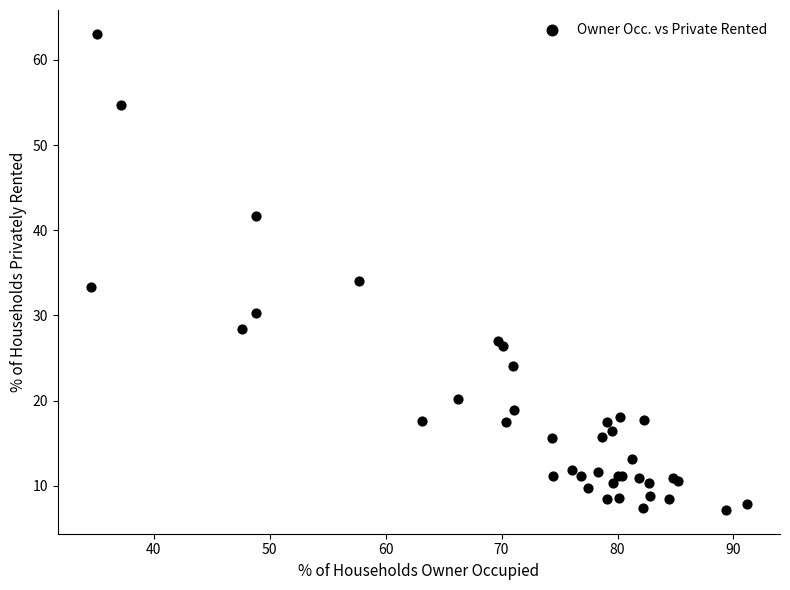

What Y value in the scatter plot is closest to 35?

34.1